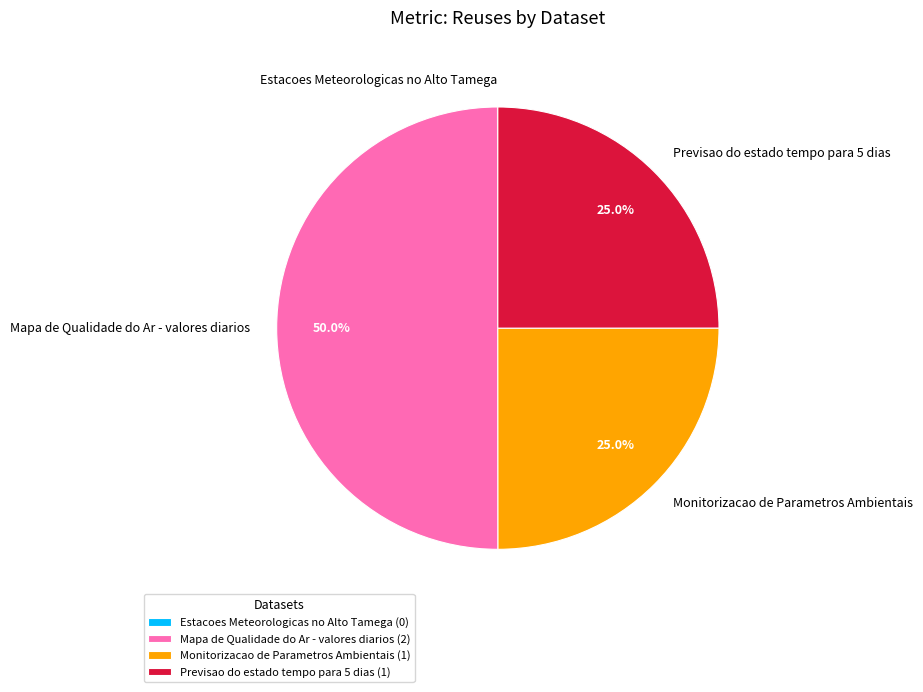

Is Monitorizacao de Parametros Ambientais the majority of the pie?

No